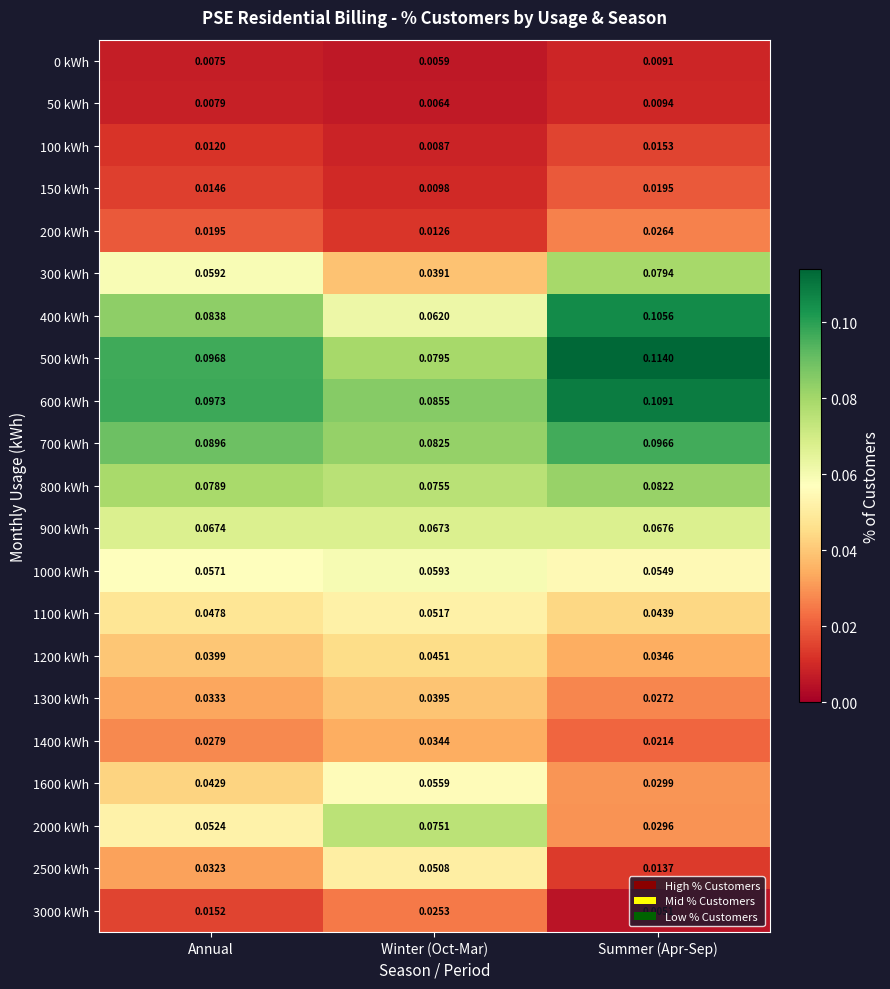

At which category is the sum across all series the highest?

Summer (Apr-Sep)